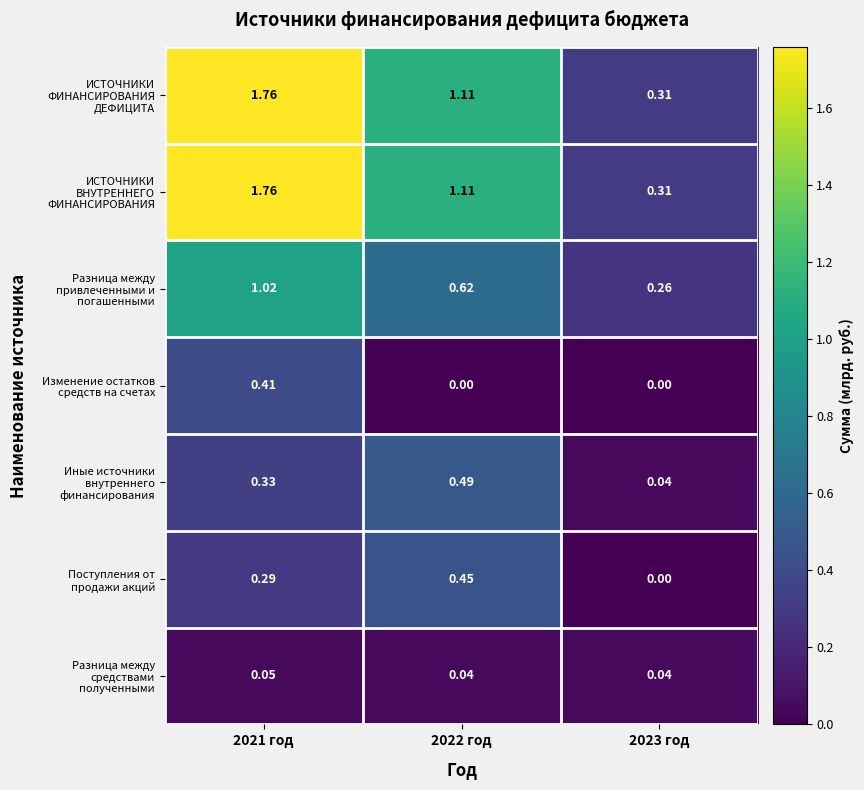

How many series are shown in this chart?

7